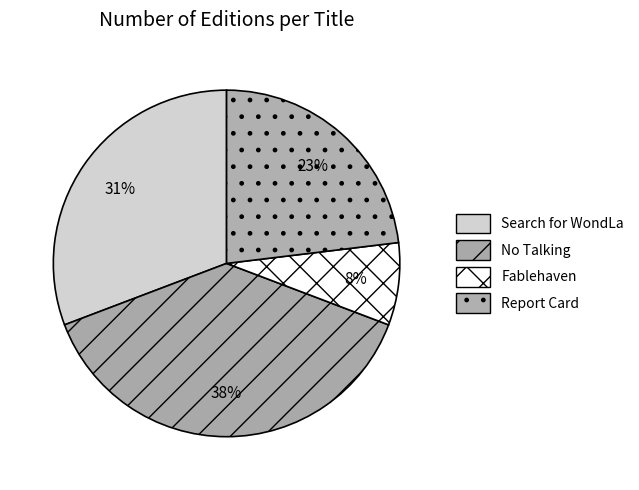

To the nearest percent, what is the difference between the largest and smallest slice percentages?

31%